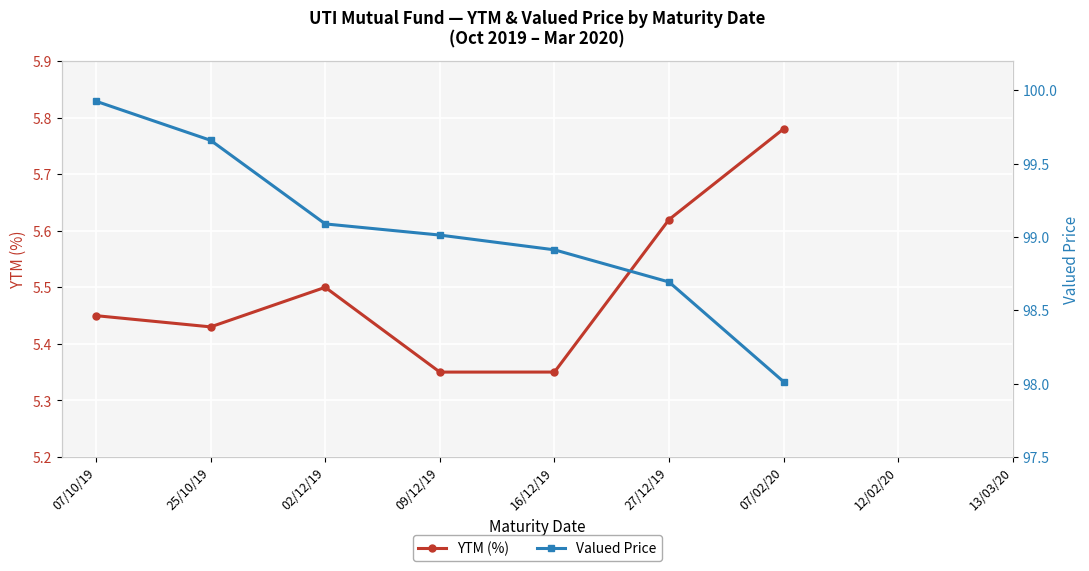

Does the chart display data point markers on the line(s)?

Yes